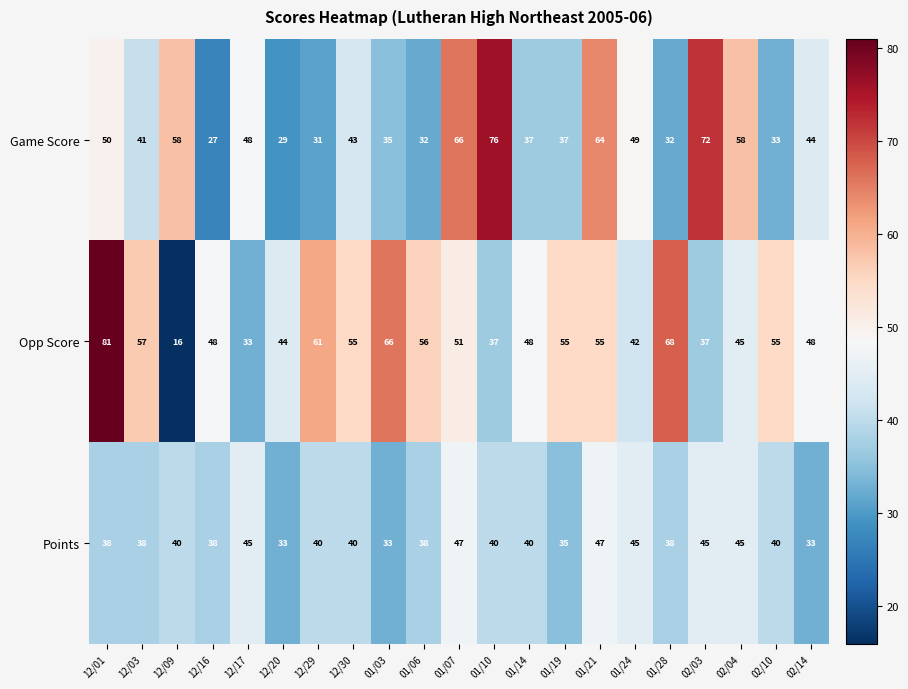

What is the greatest value displayed?

81